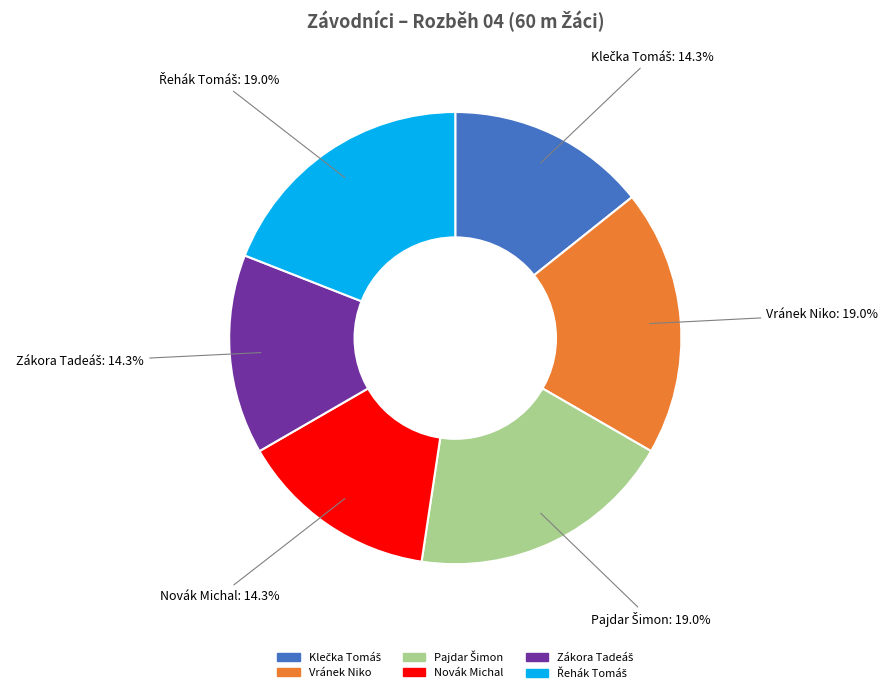

Which has a higher value, Novák Michal or Vránek Niko?

Vránek Niko